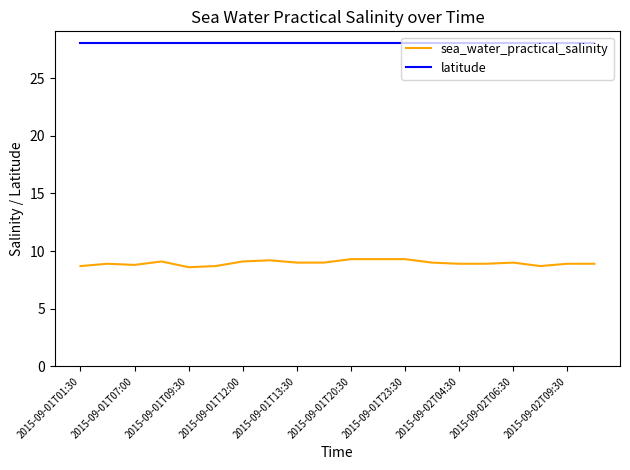

List the series in order of their overall mean, highest first.

latitude, sea_water_practical_salinity